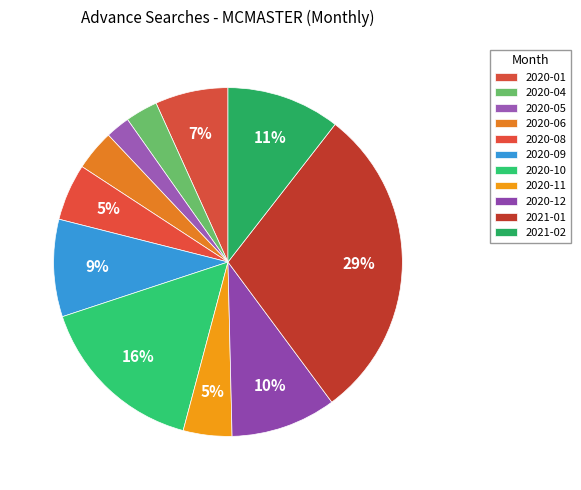

Which slice is the largest?

2021-01